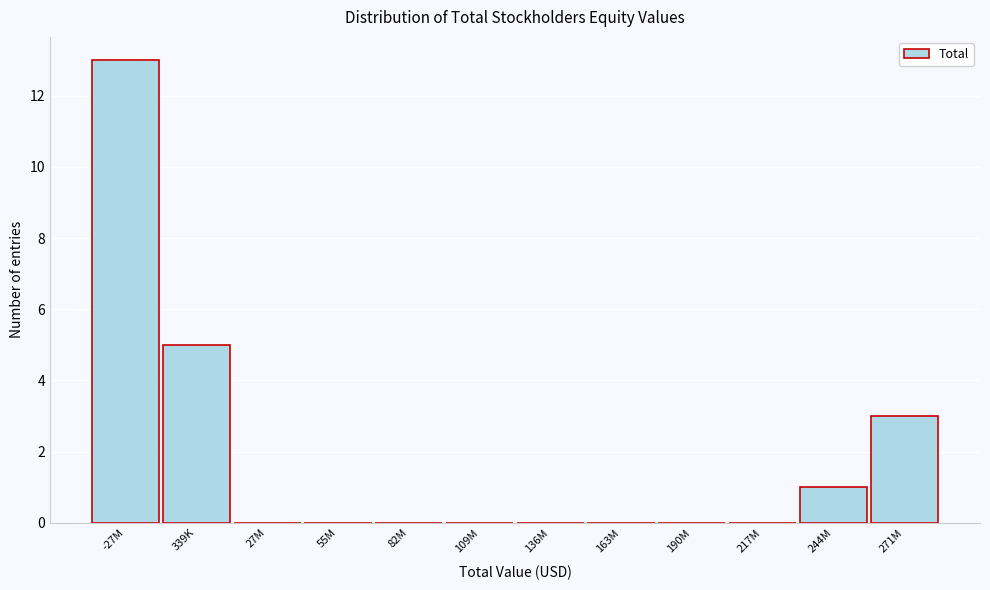

Reading left to right, list all the values displayed in this chart.

-27M=13	339K=5	27M=0	55M=0	82M=0	109M=0	136M=0	163M=0	190M=0	217M=0	244M=1	271M=3